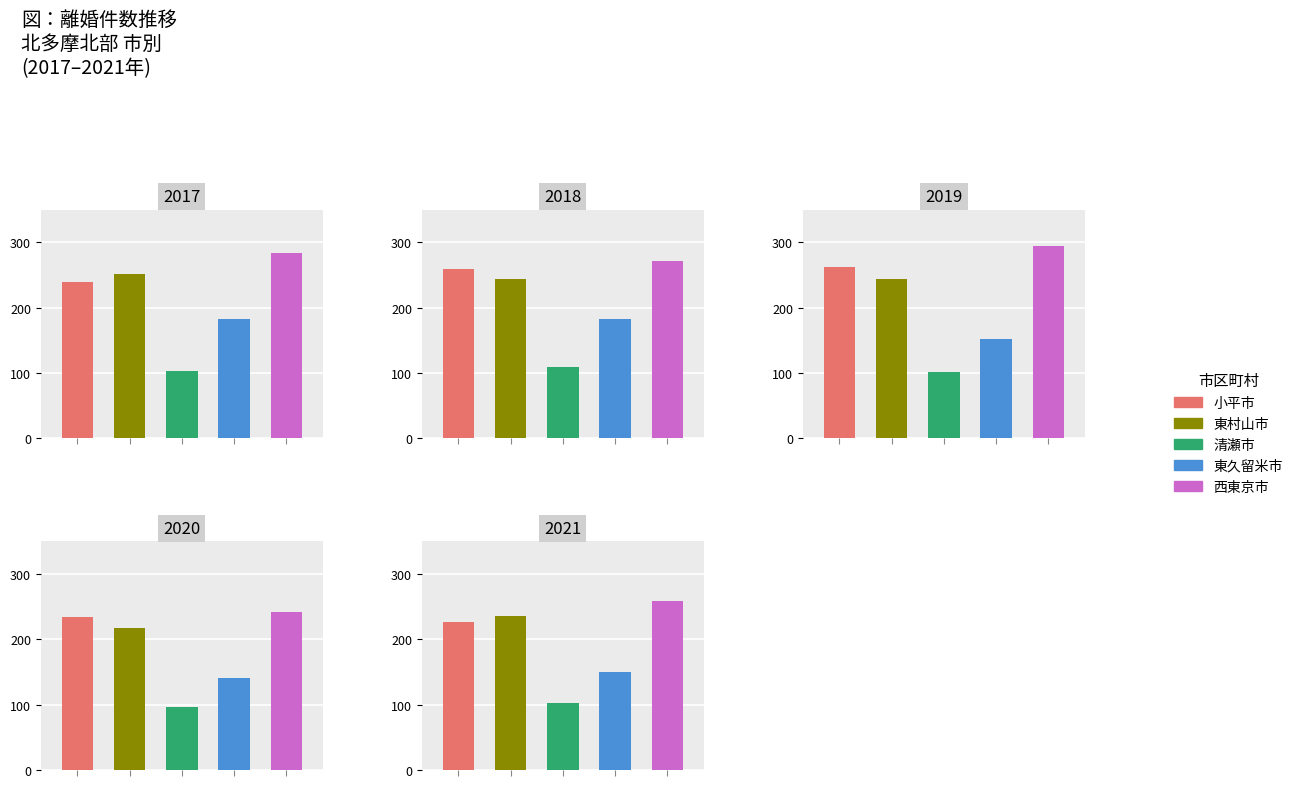

List the series in order of their peak value, highest first.

西東京市, 小平市, 東村山市, 東久留米市, 清瀬市